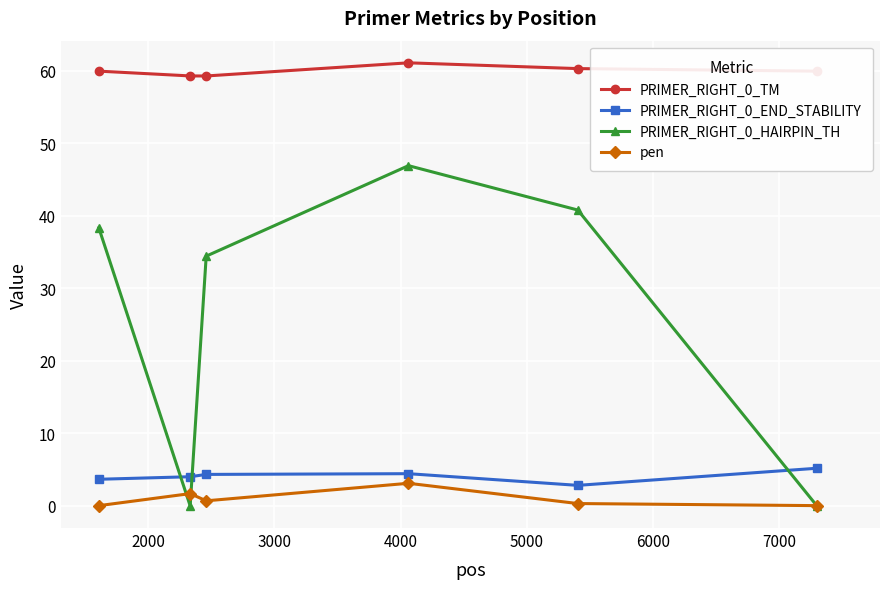

At how many categories does at least one series exceed 33?

6